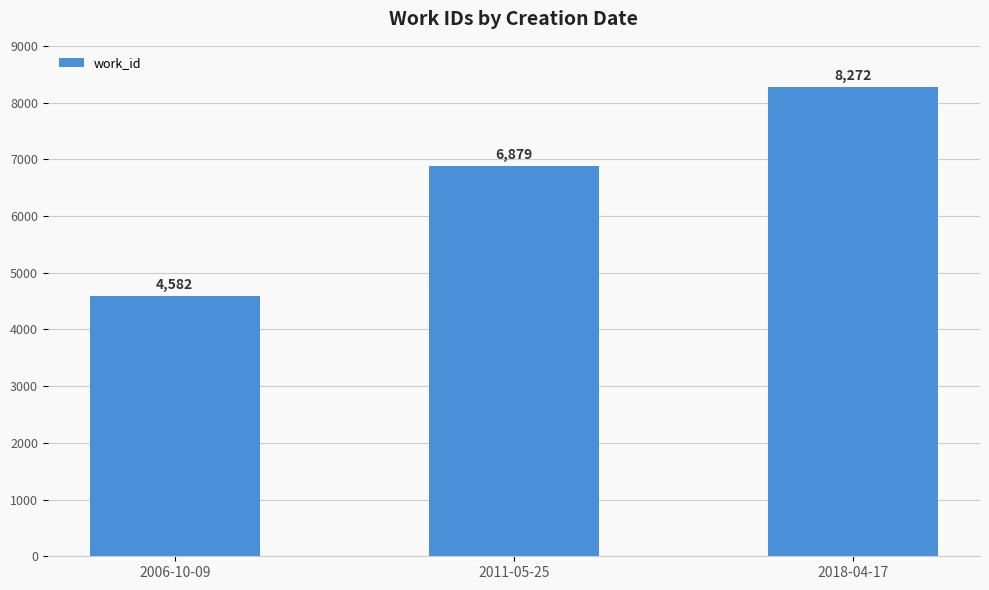

What is the approximate value at 2006-10-09?

4582